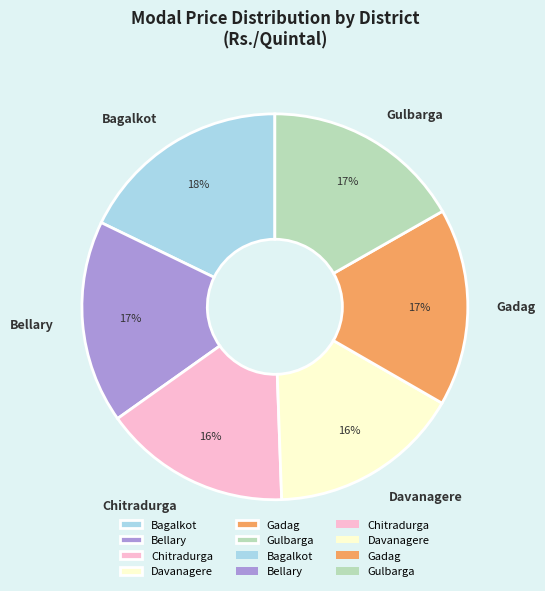

Do Bagalkot and Gulbarga together represent more than half of the pie?

No